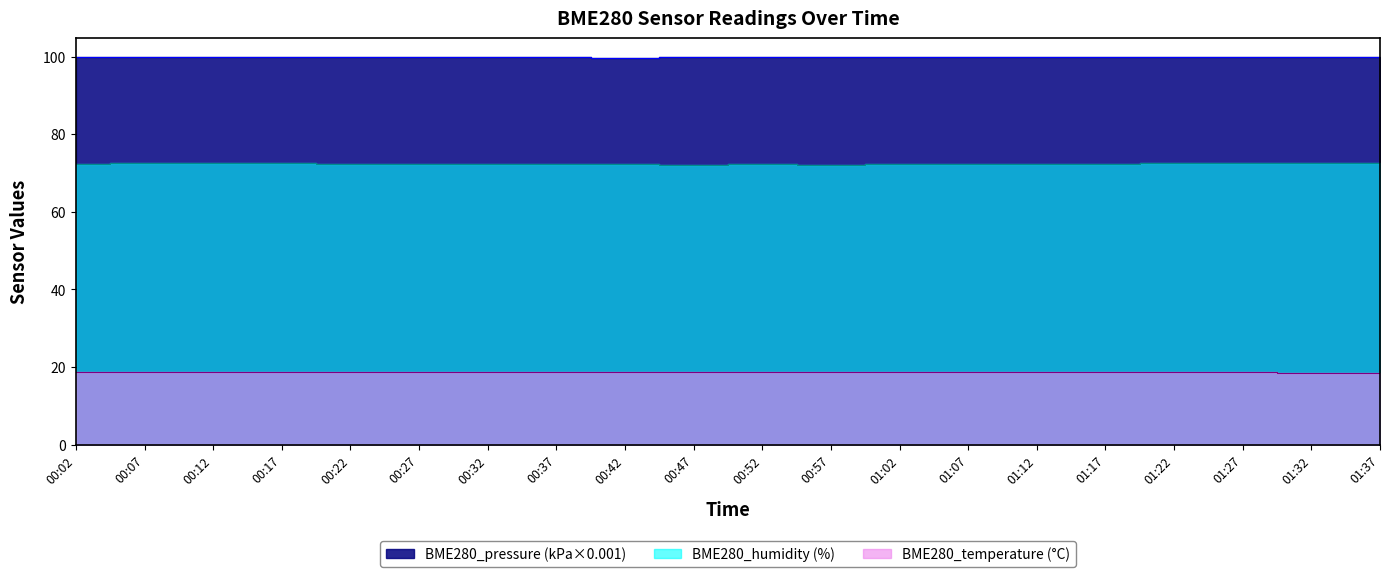

At which label is BME280_pressure closest to 99?

00:42